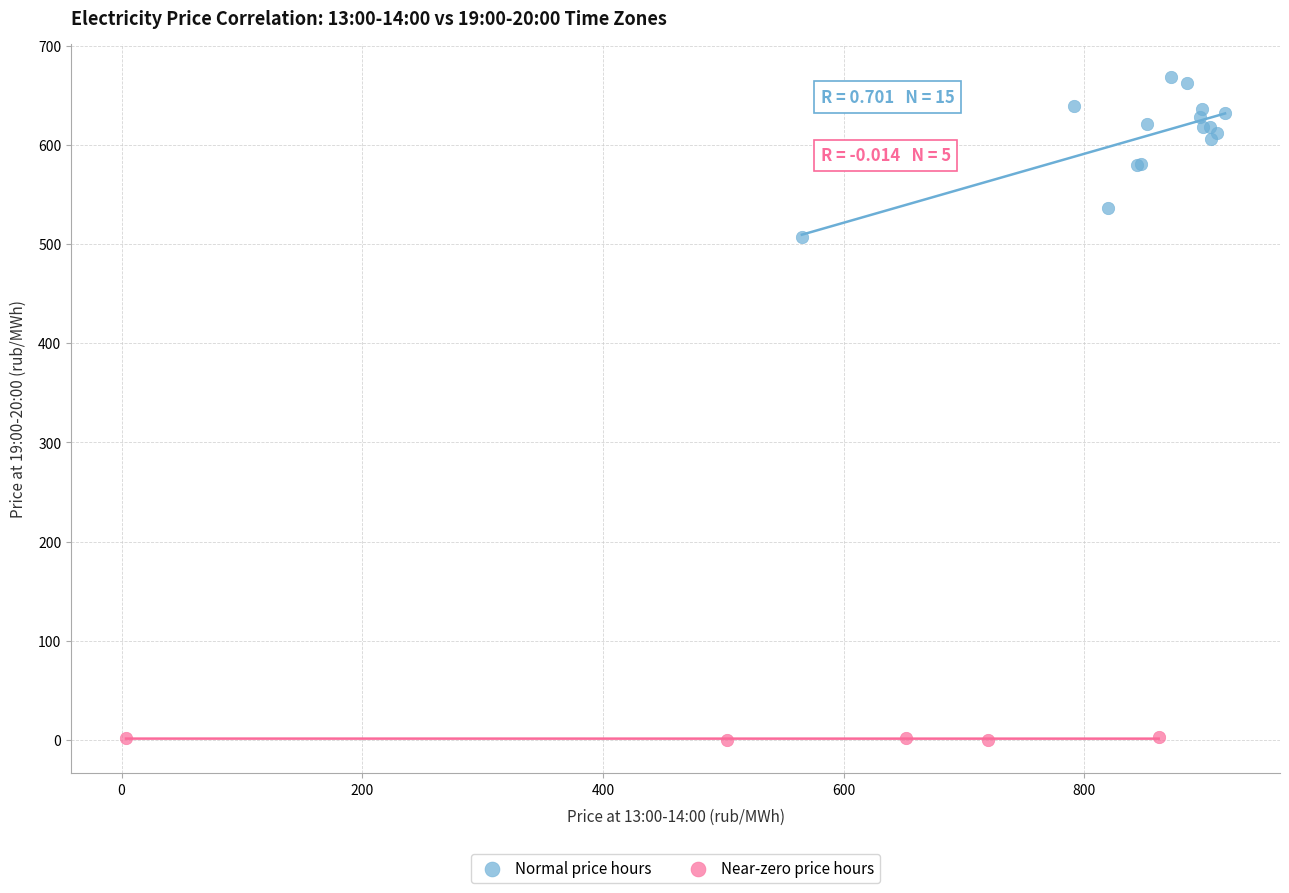

Which series reaches the maximum Y coordinate?

Normal price hours